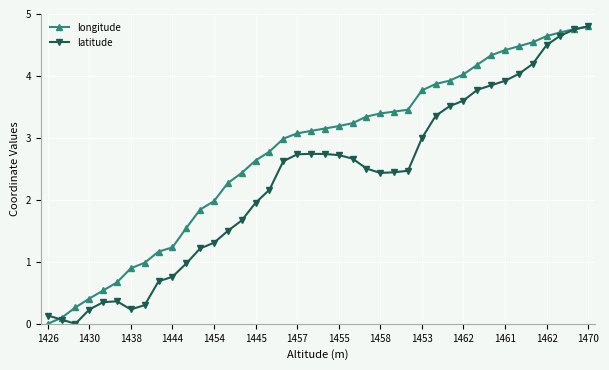

List the series in order of their overall mean, lowest first.

latitude, longitude